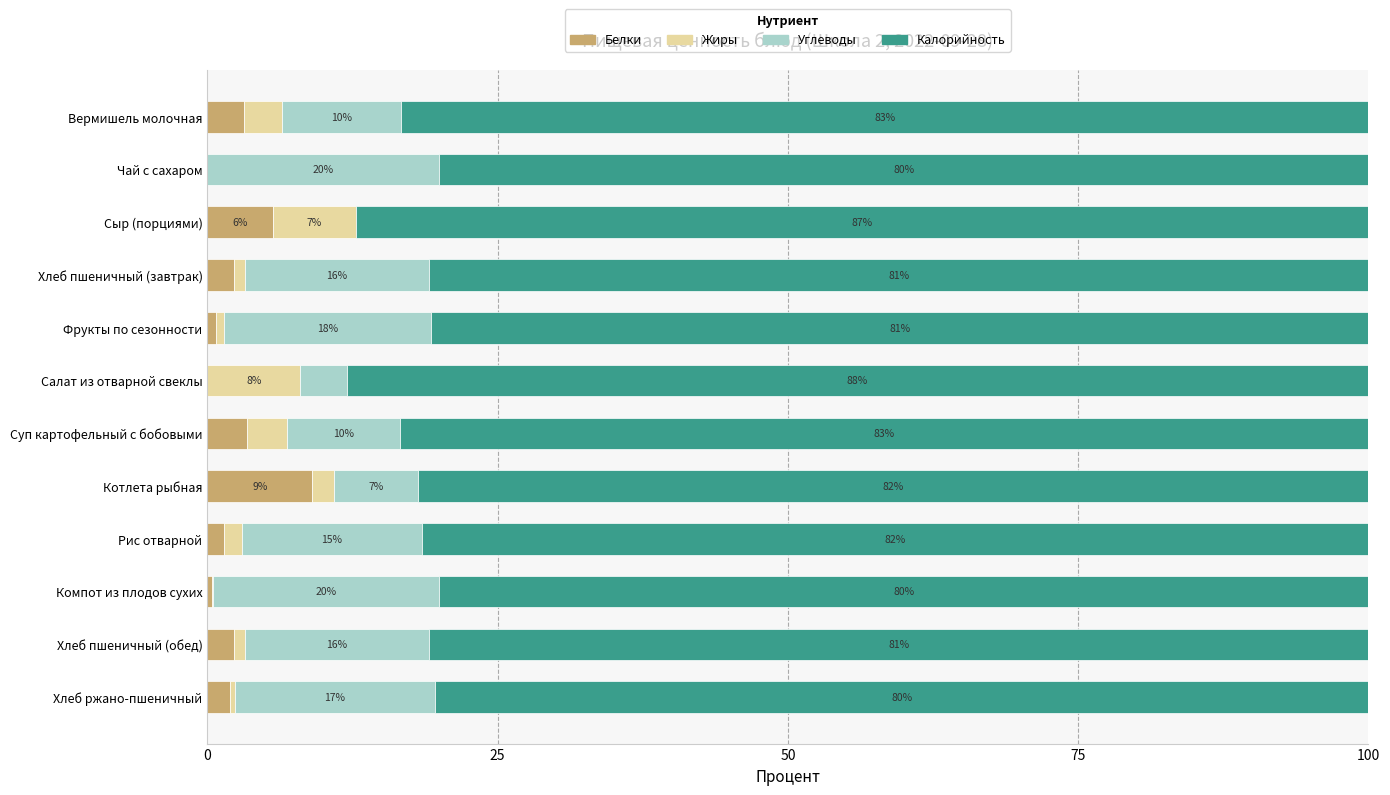

What is the highest value of the Белки series?

9.0